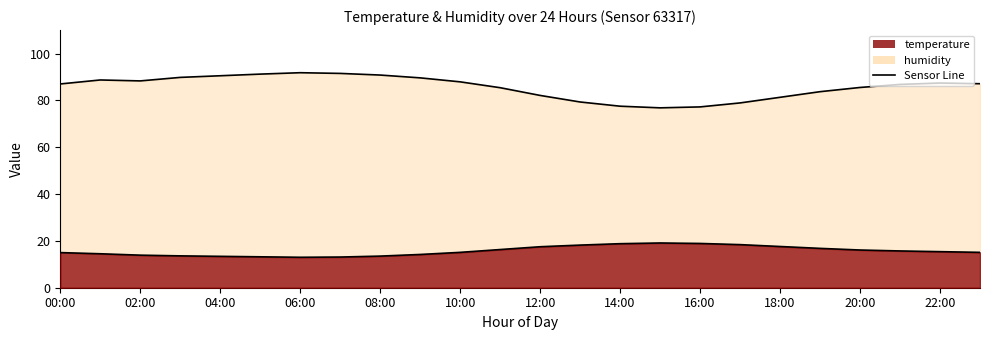

What is the maximum value for humidity?

91.8